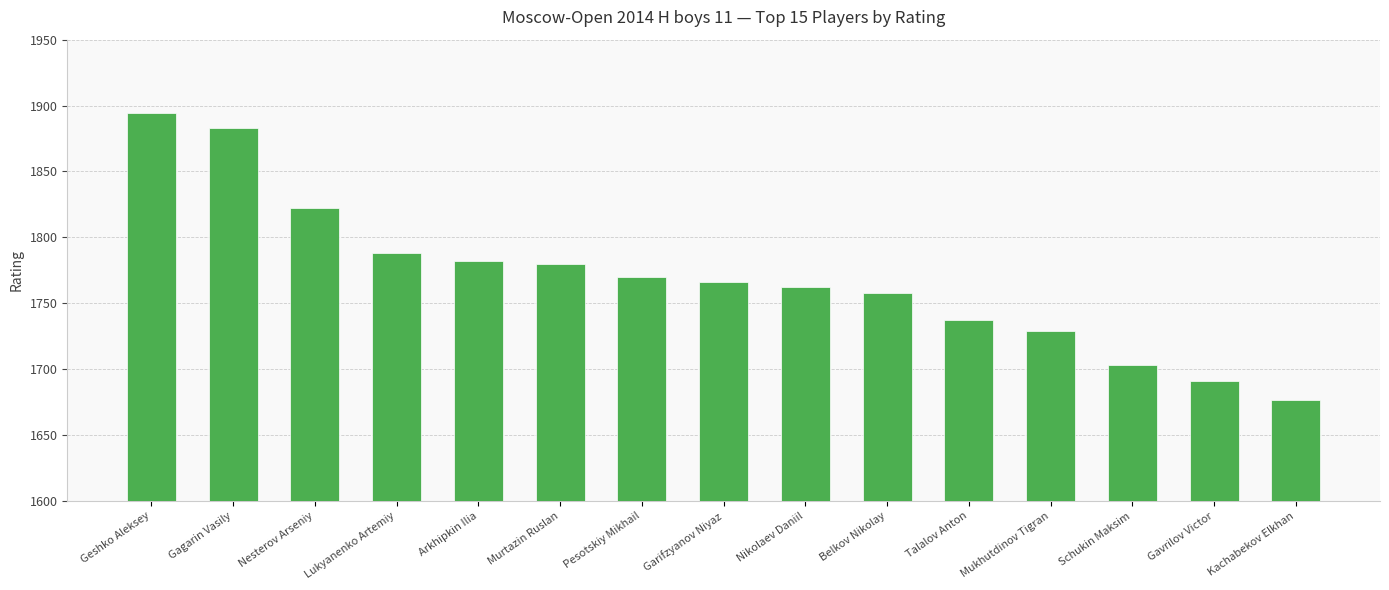

Reading left to right, extract all data points from this chart.

1894	1883	1822	1788	1782	1780	1770	1766	1762	1758	1737	1729	1703	1691	1677